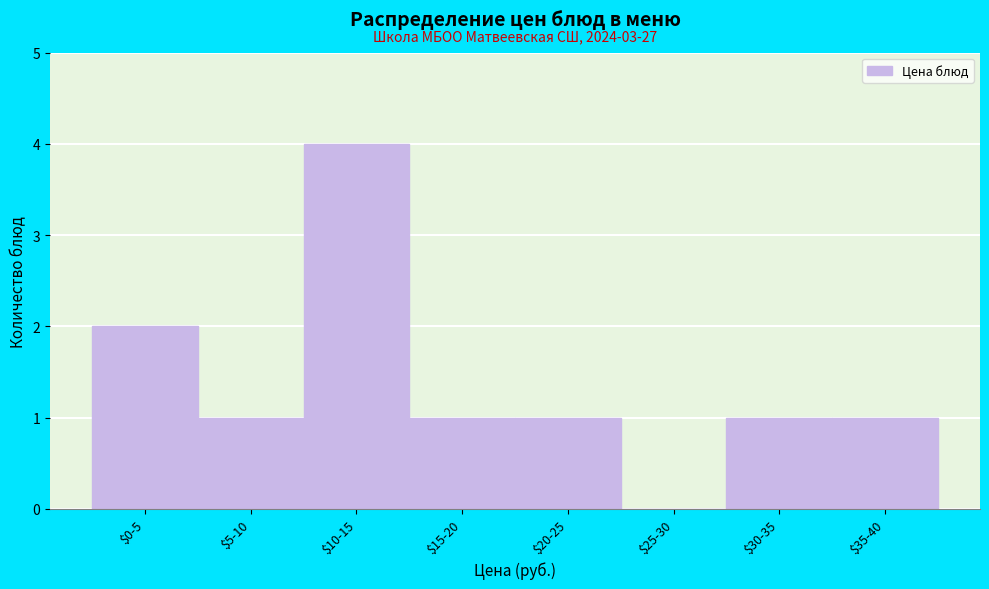

At which category does the chart reach its peak across all series?

$10-15